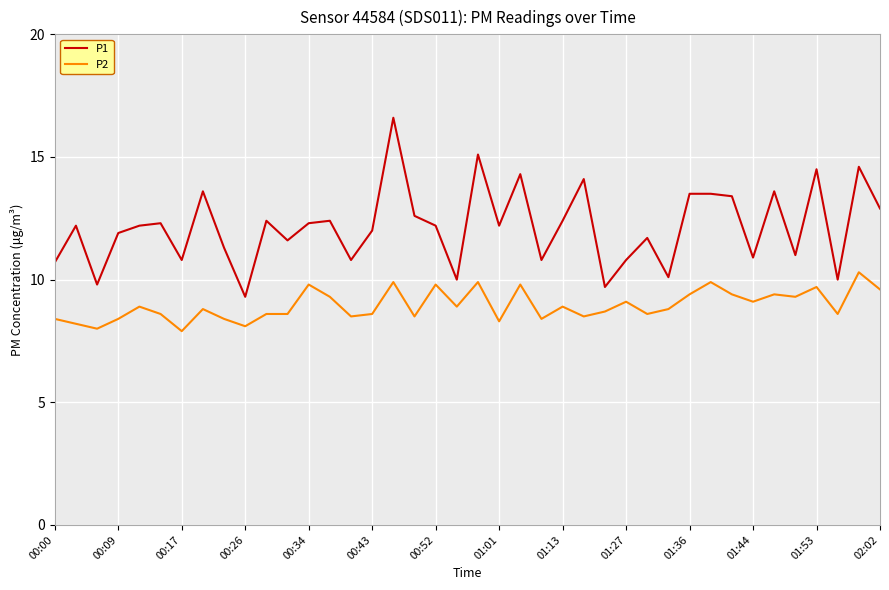

What is the minimum value for P2?

7.9